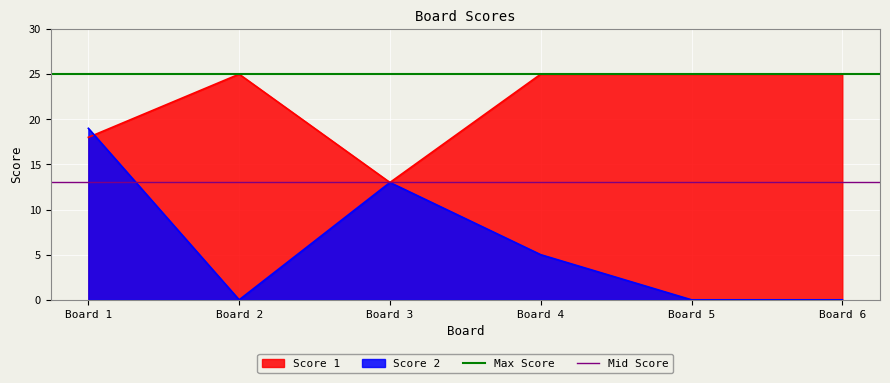

The value of Score 2 at Board 1 is 19. True or false?

True